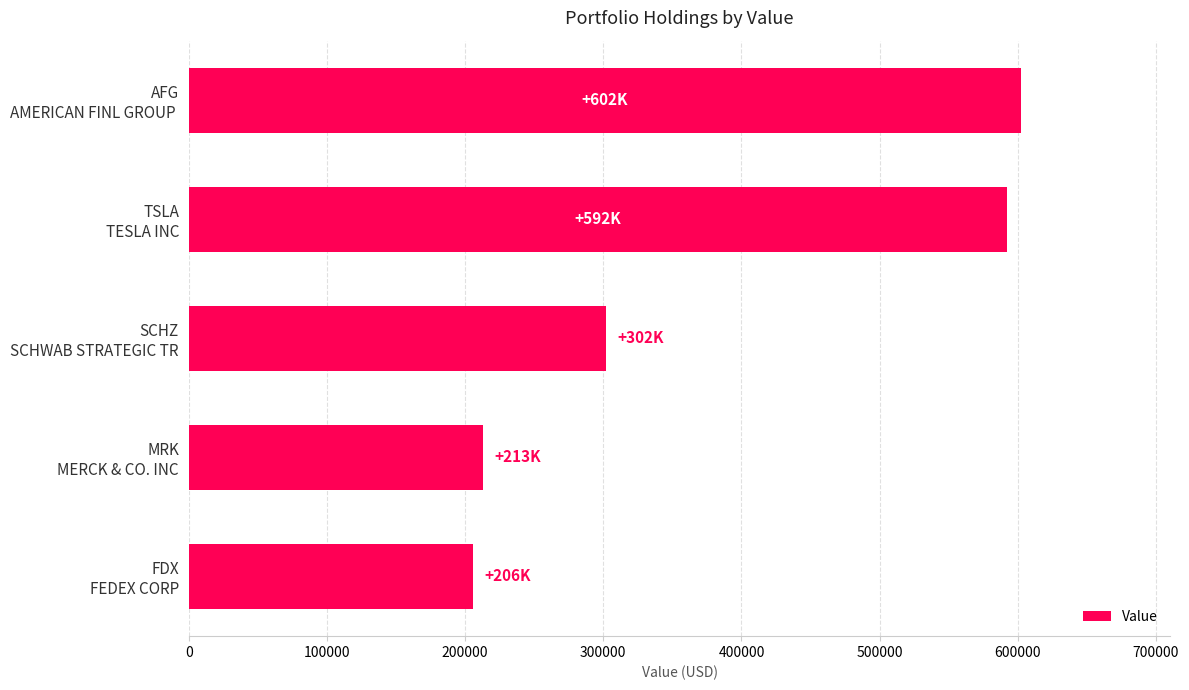

Which category has the lowest value across all series?

FDX
FEDEX CORP